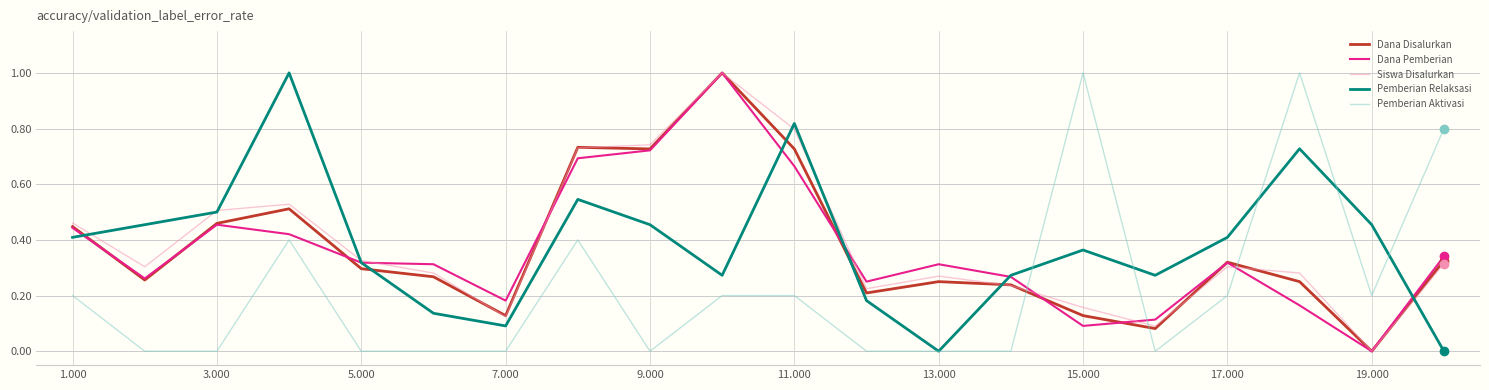

What is the maximum value shown in the chart?

1.0